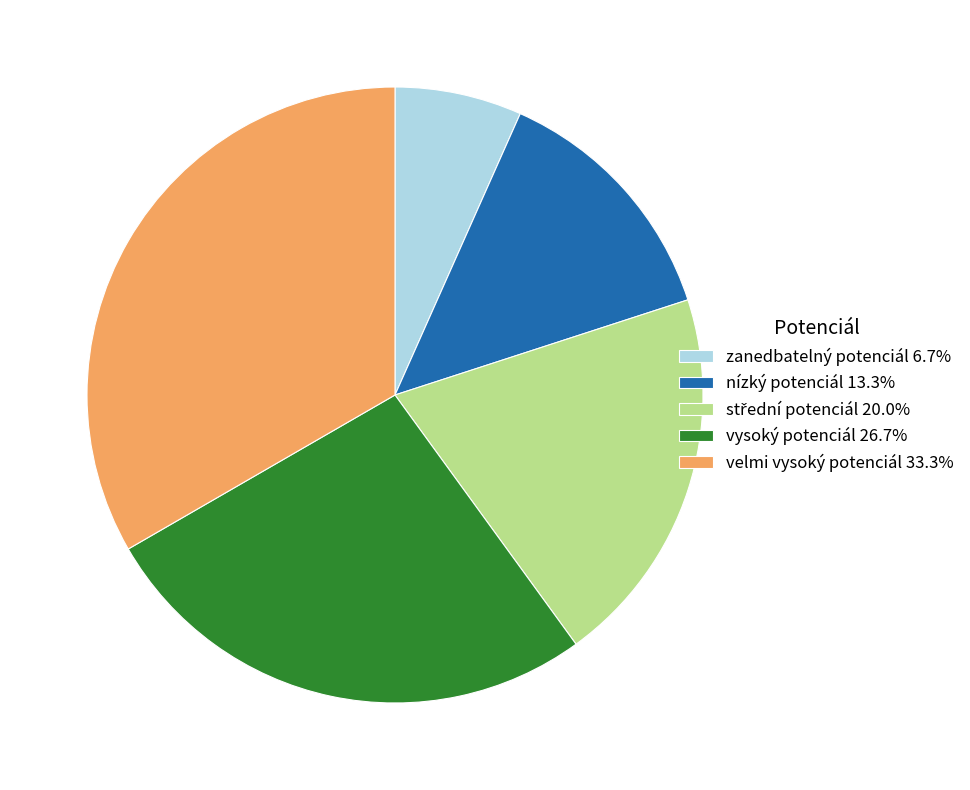

Is there a majority slice in this chart?

No